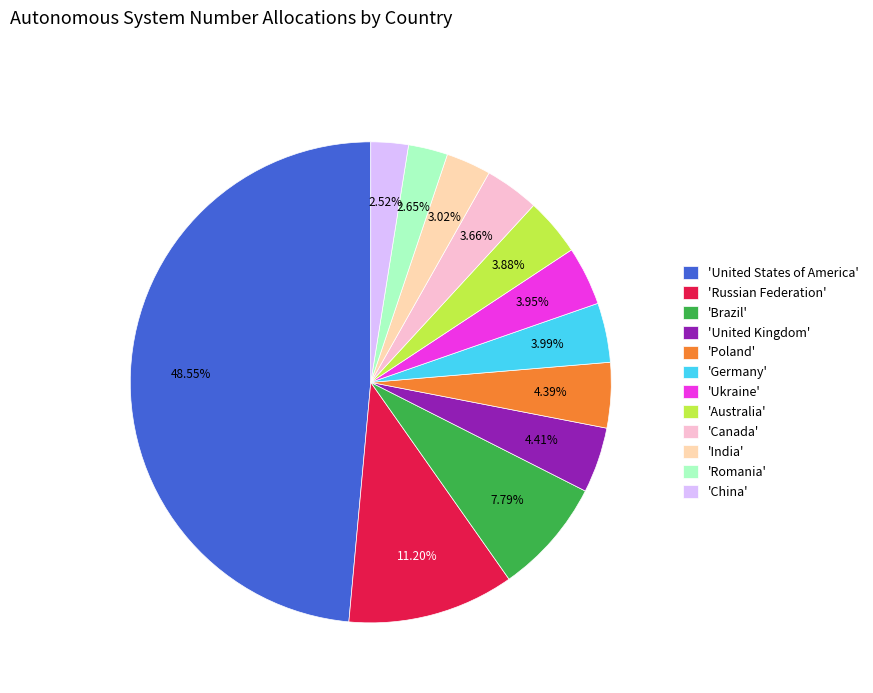

How many slices are in this pie chart?

12